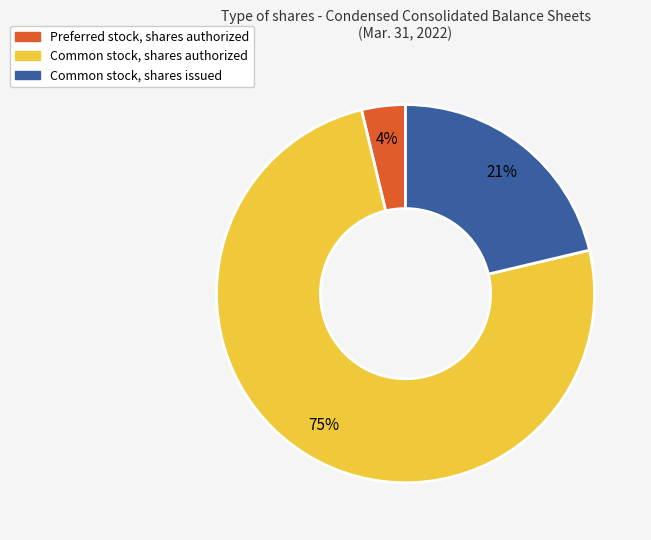

Rank the categories by value from highest to lowest.

Common stock, shares authorized, Common stock, shares issued, Preferred stock, shares authorized